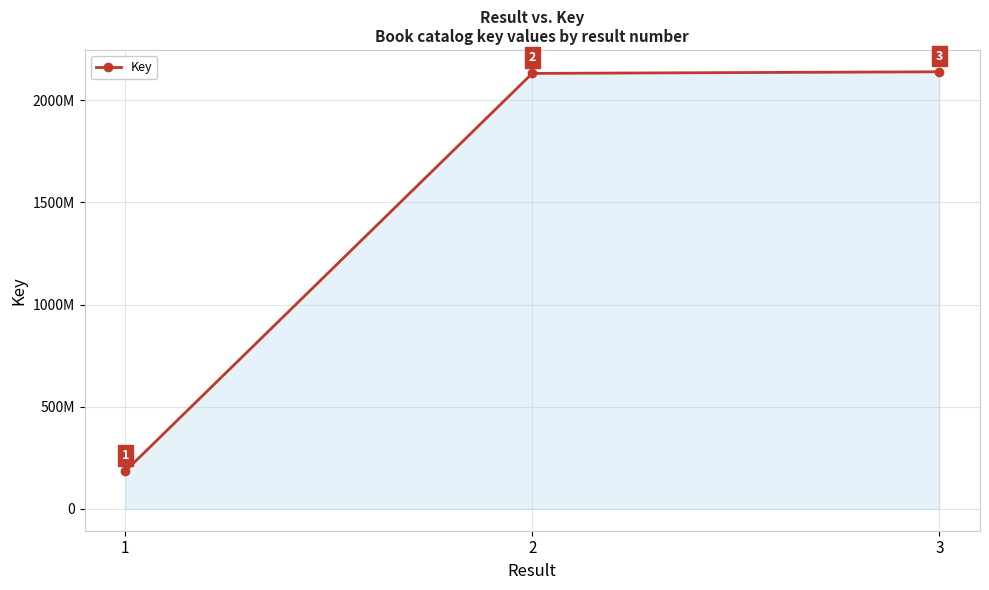

True or false: the data shows 274194417 at 1.

False